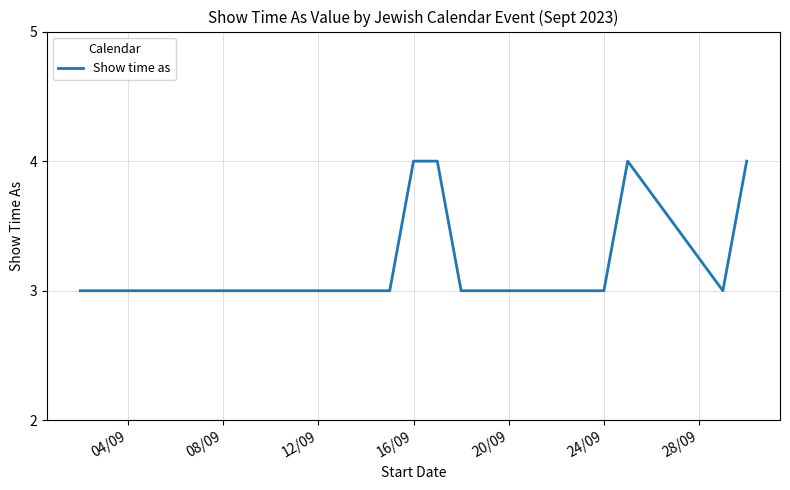

Reading left to right, extract all data points from this chart.

3	3	3	3	4	4	3	3	3	3	4	3	4